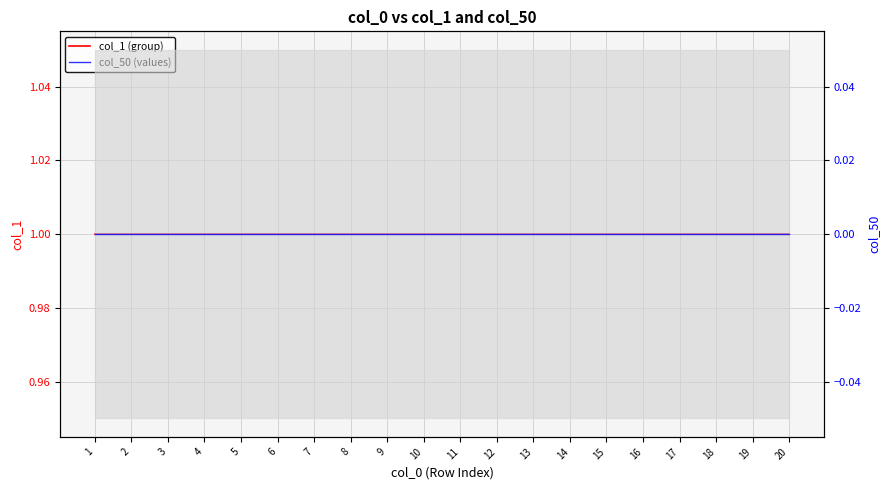

Which has a higher value, 7 or 3?

7